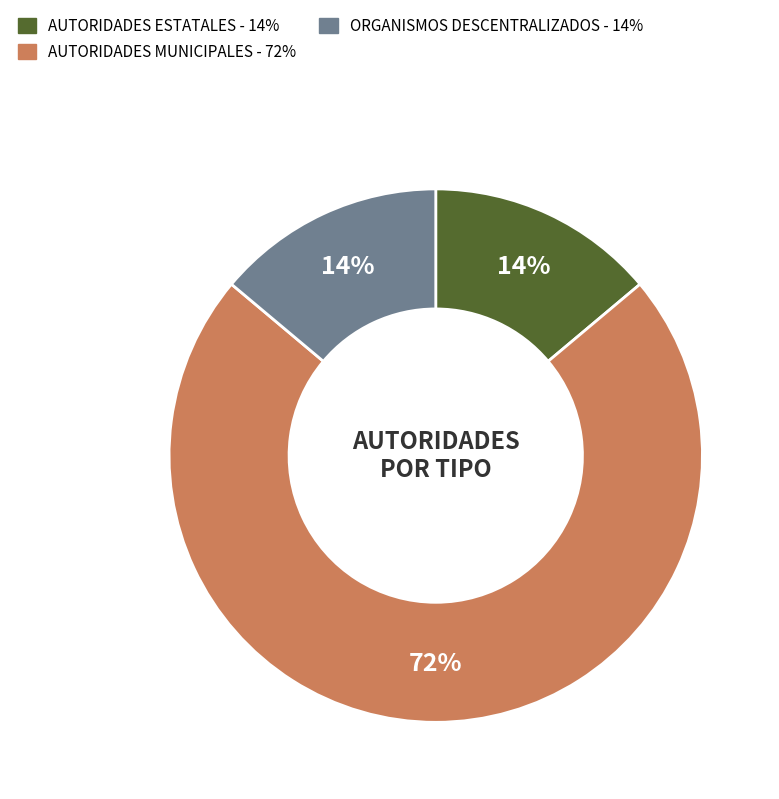

Is it true that ORGANISMOS DESCENTRALIZADOS is 28% of the pie?

False